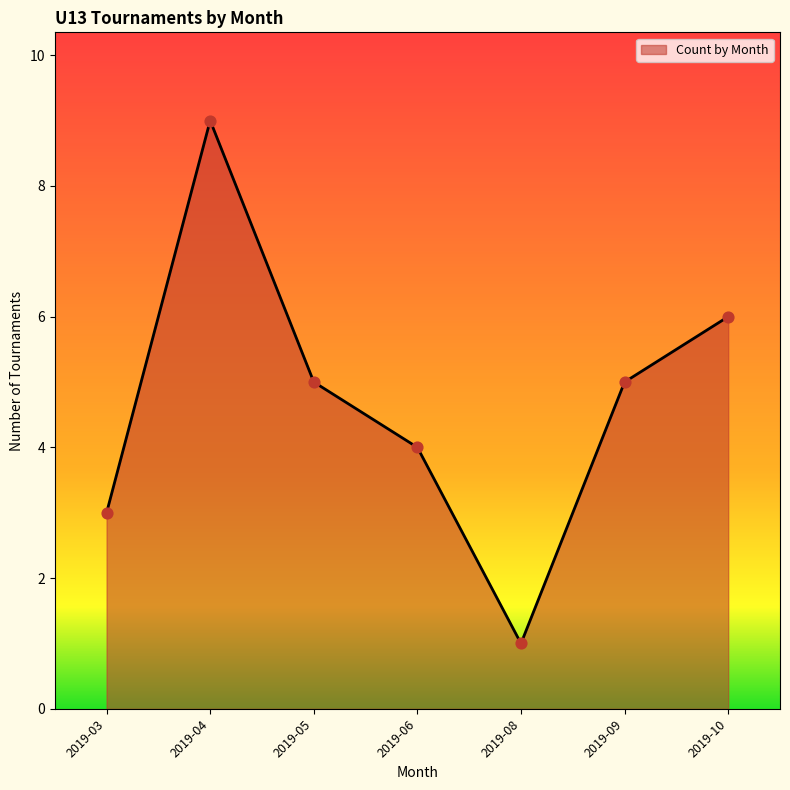

Approximately how many times larger is the value at 2019-04 compared to 2019-10?

1.5